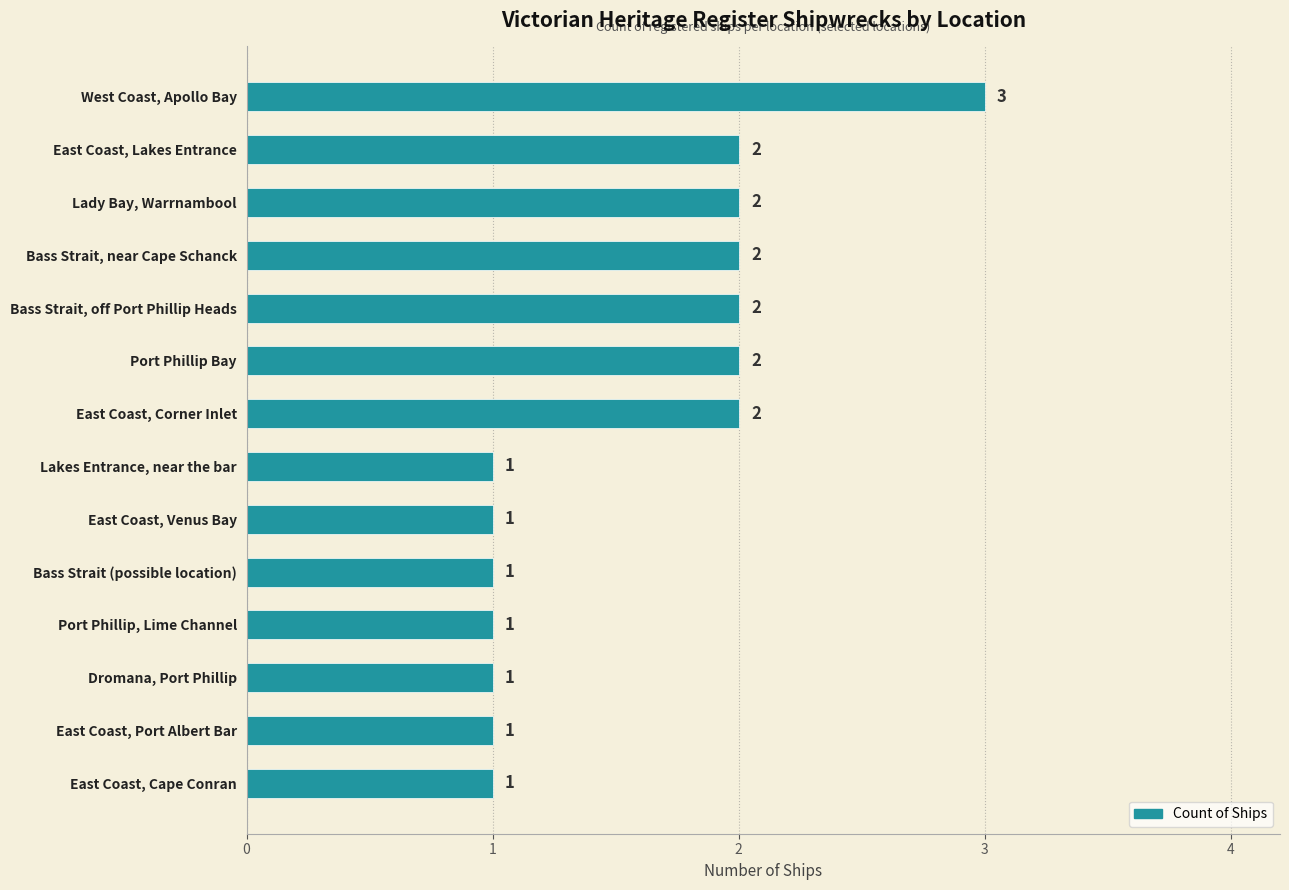

How many values are below 2?

7